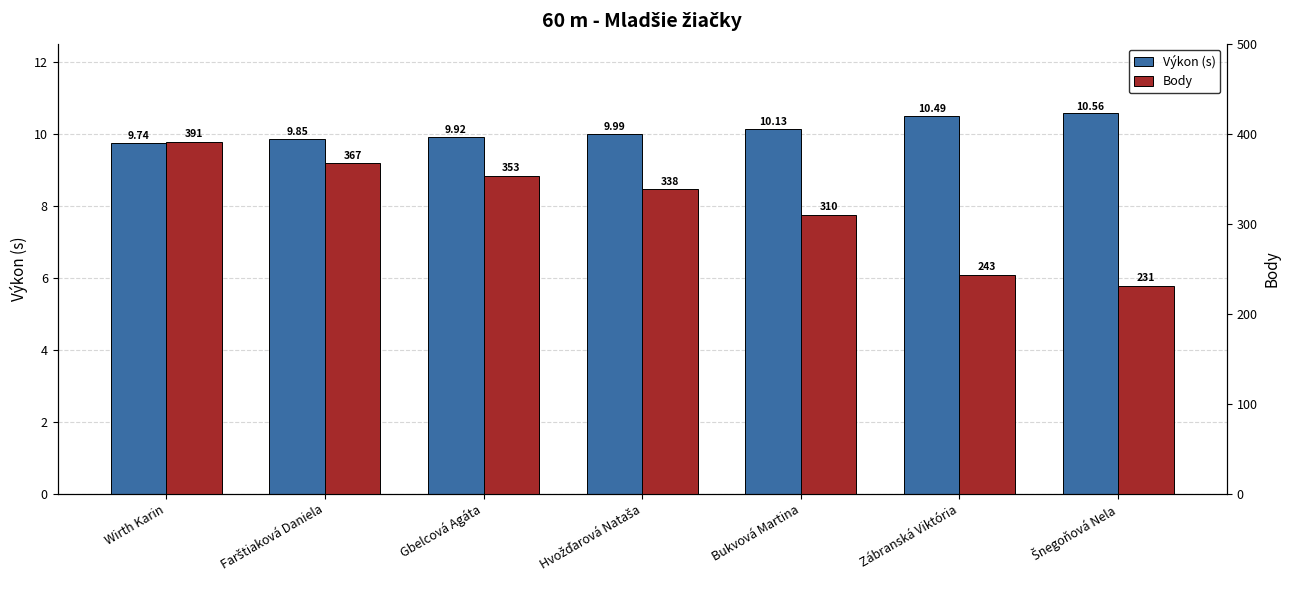

What is the value of the Výkon (s) bar at the 1st from the left?

9.7